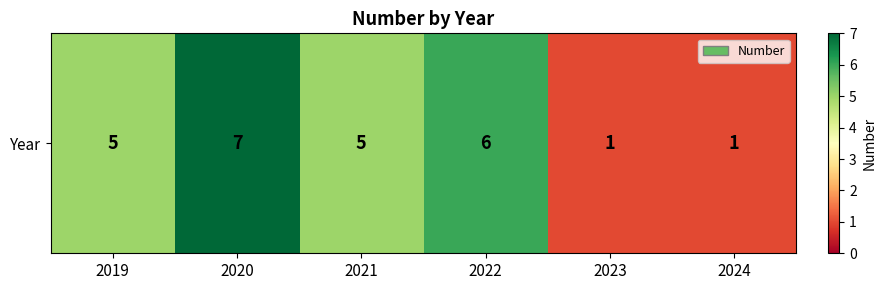

Rank the categories by value from highest to lowest.

2020, 2022, 2019, 2021, 2023, 2024